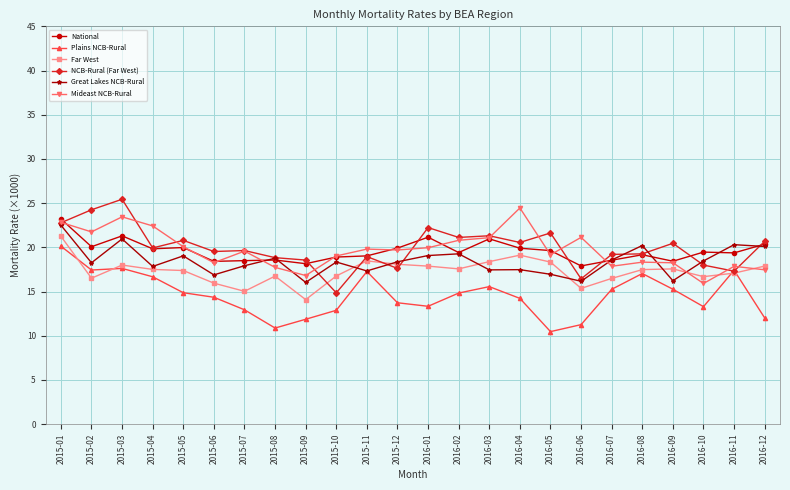

Between 2015-04 and 2015-07, which series saw the biggest shift?

Plains NCB-Rural